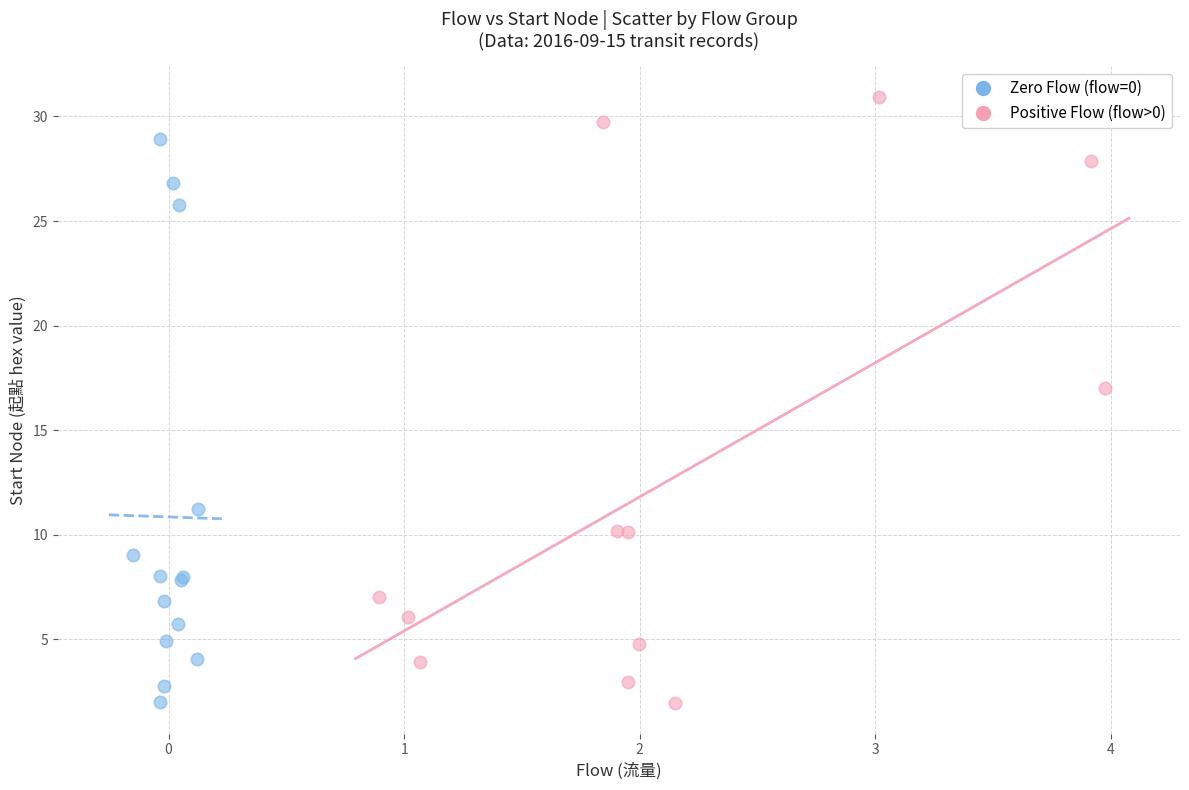

Which series has the widest spread of Y values?

Positive Flow (flow>0)